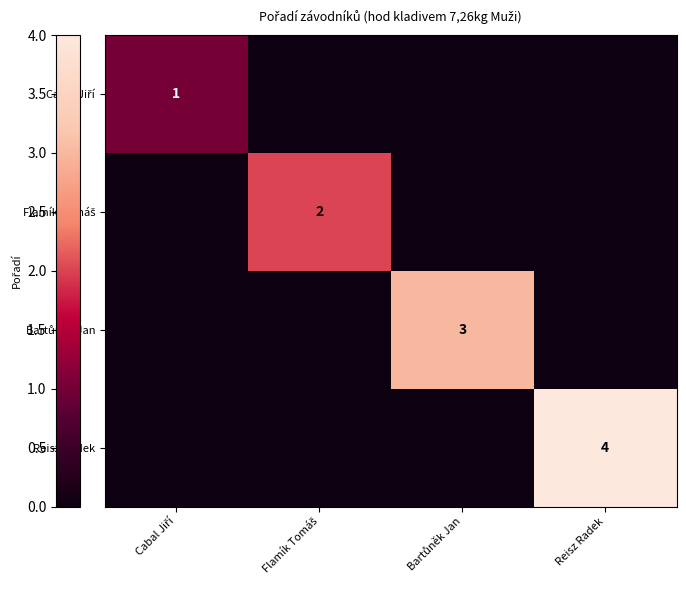

True or false: Flamík Tomáš has a value of 2 at Flamík Tomáš.

True